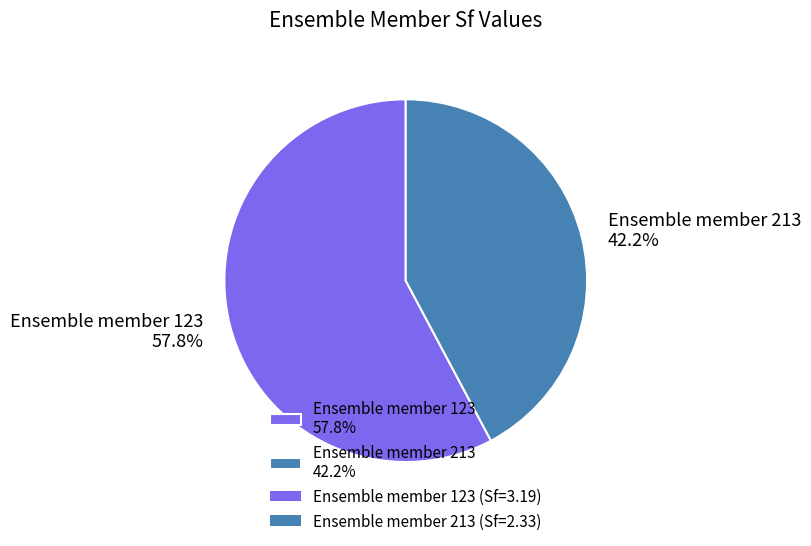

Which has a higher value, Ensemble member 213 42.2% or Ensemble member 123 57.8%?

Ensemble member 123 57.8%